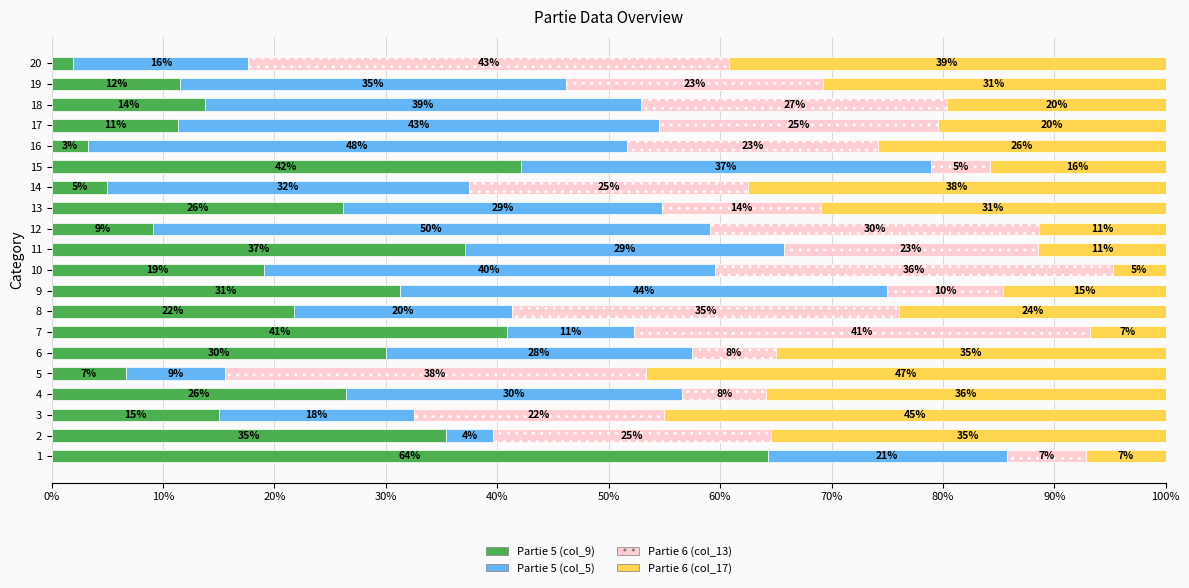

What are all the series names shown in the legend?

Partie 5 (col_9), Partie 5 (col_5), Partie 6 (col_13), Partie 6 (col_17)